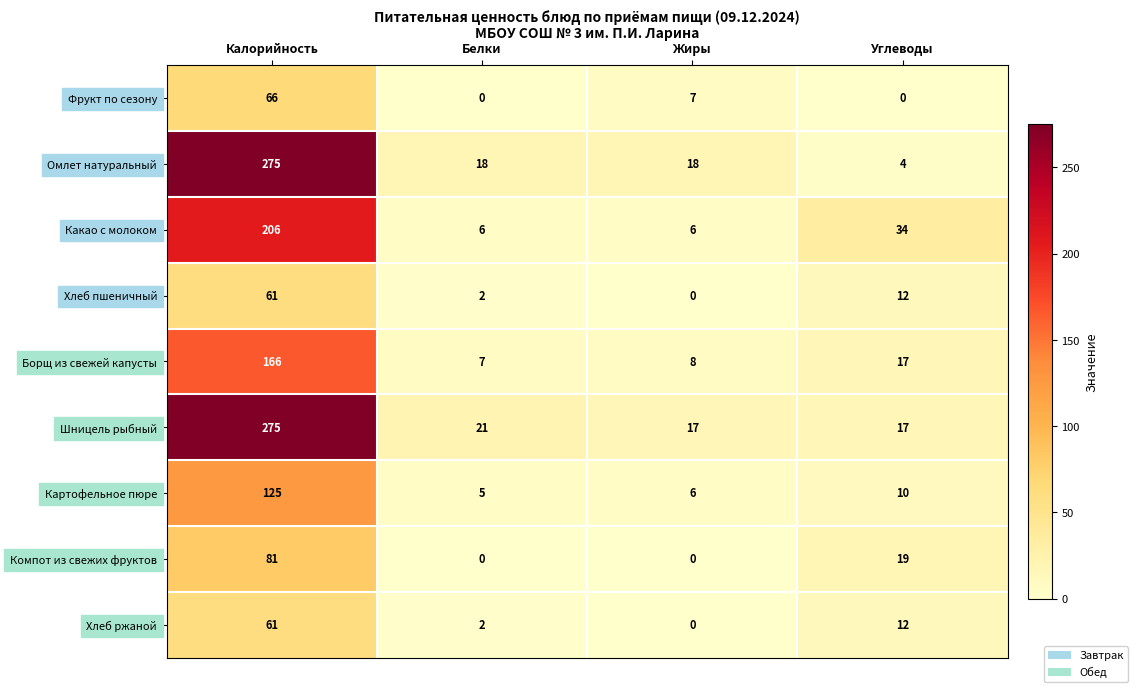

Is the value of Фрукт по сезону at Белки greater than the value of Картофельное пюре at Углеводы?

No